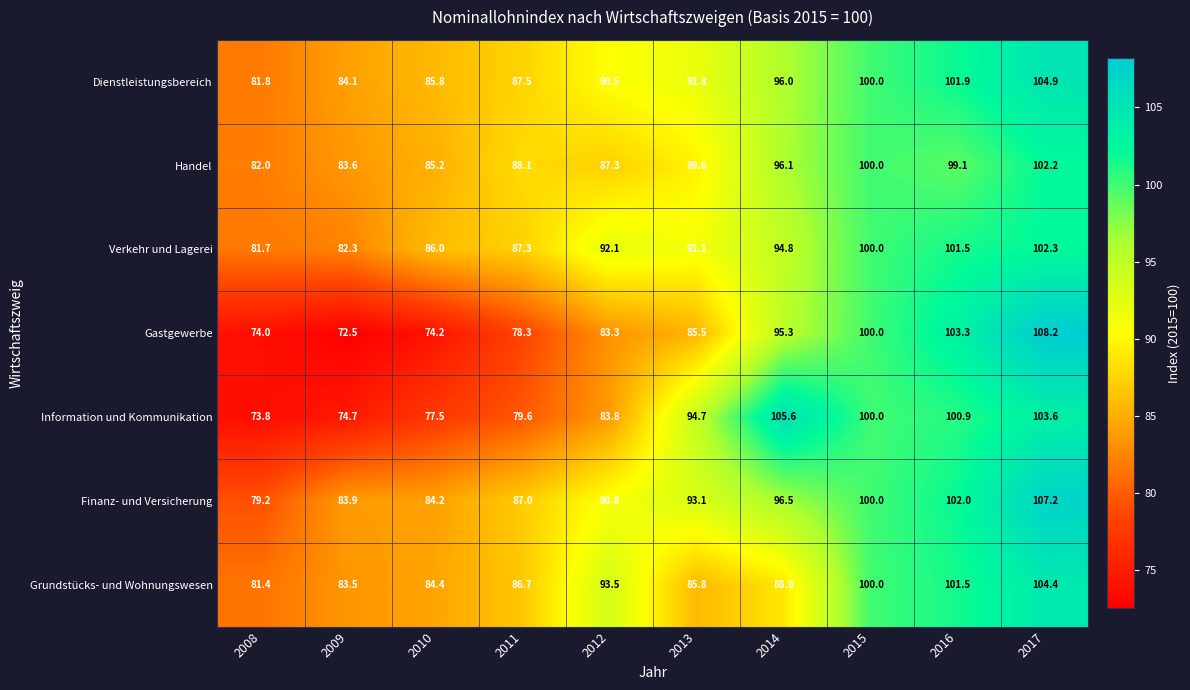

Which category has the lowest value across all series?

2009